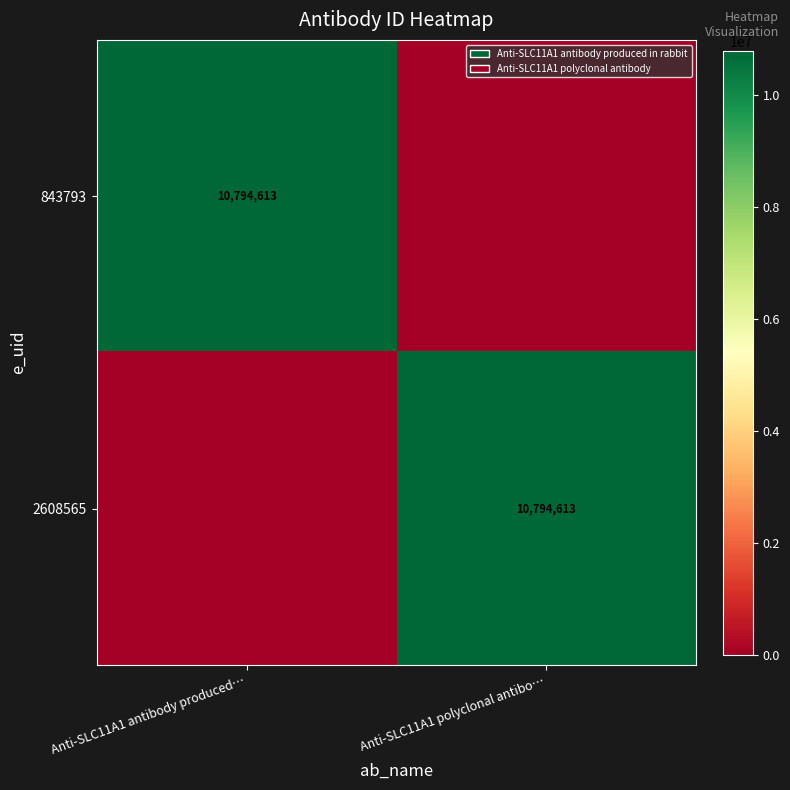

True or false: 2608565 has a value of 10794613 at Anti-SLC11A1 polyclonal antibo….

True